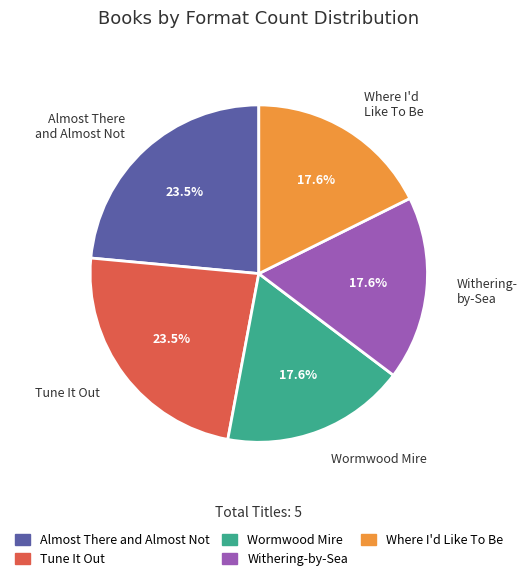

What is the total percentage of Withering- by-Sea and Almost There and Almost Not?

41.2%